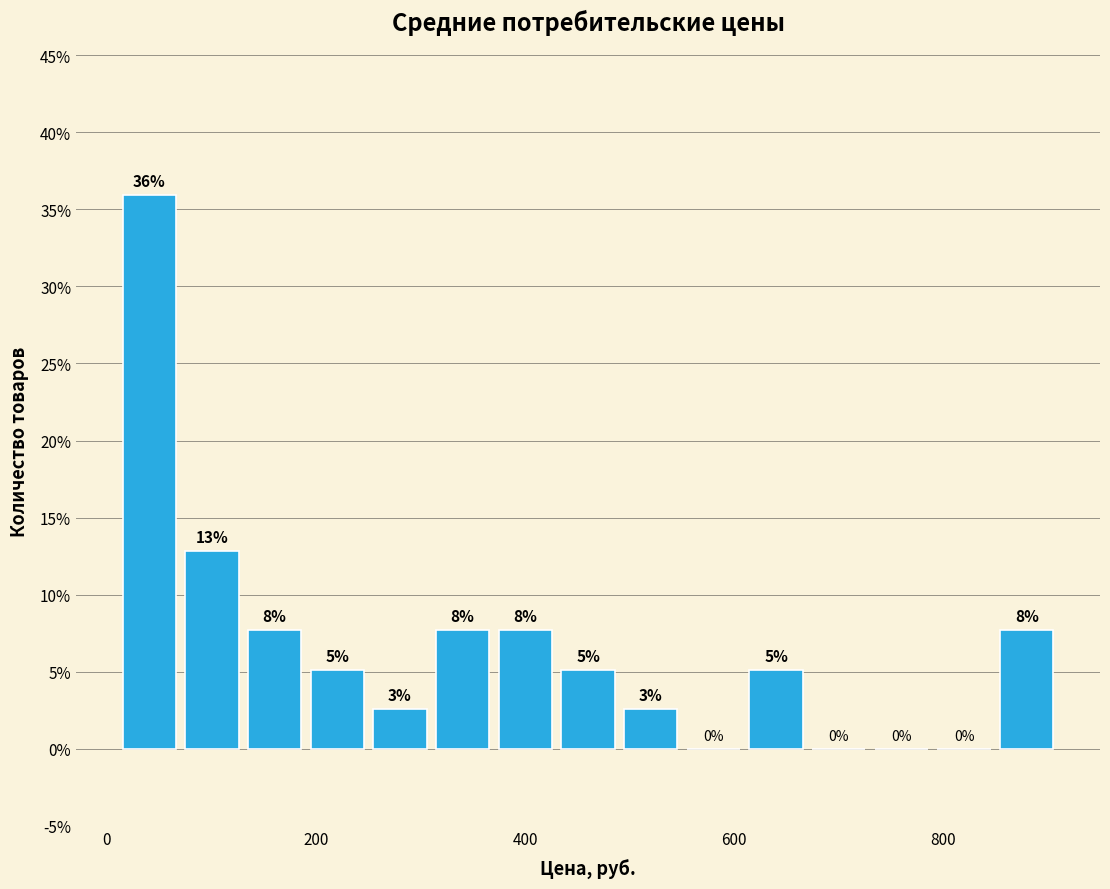

Read against the x-axis, roughly where is the centre of the tallest bar?

40